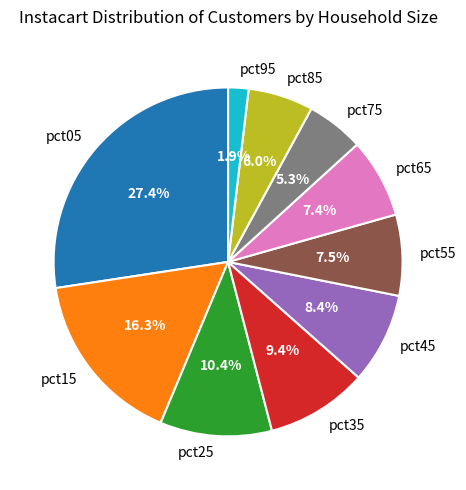

What is the largest slice in the pie chart?

pct05